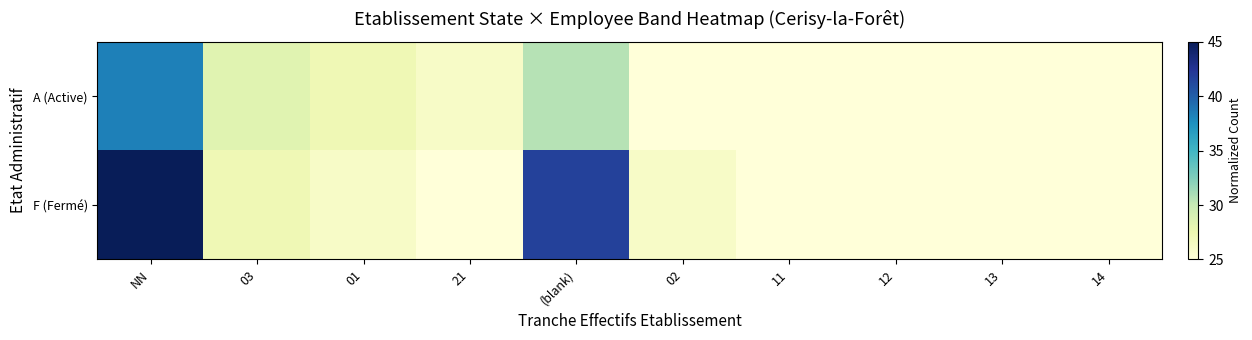

At which category does the chart reach its minimum across all series?

02